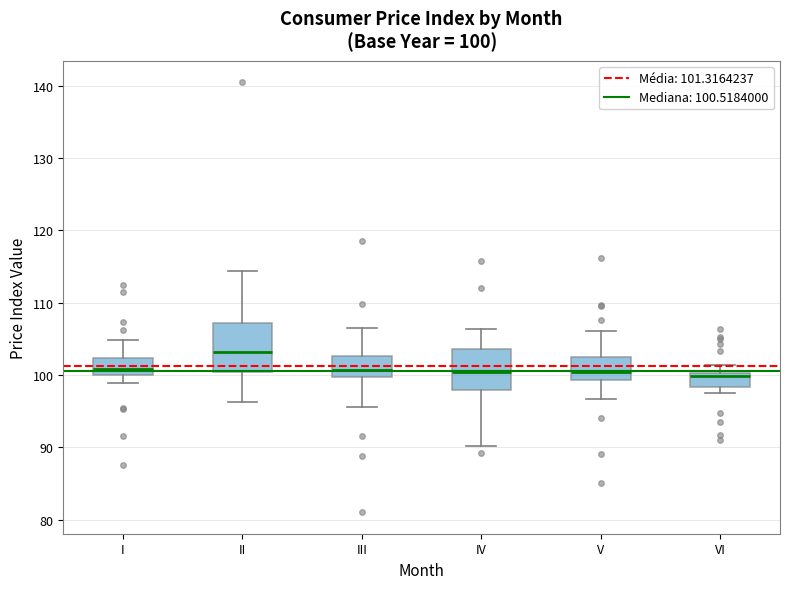

Which box has the highest median line?

II